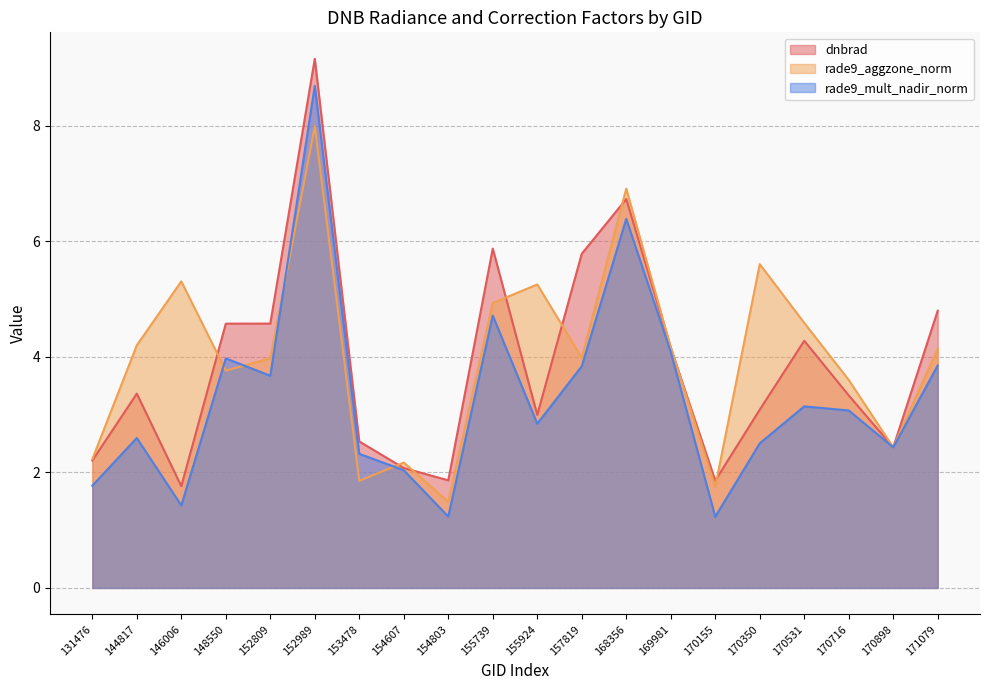

Which category has the highest value in the rade9_aggzone_norm series?

152989